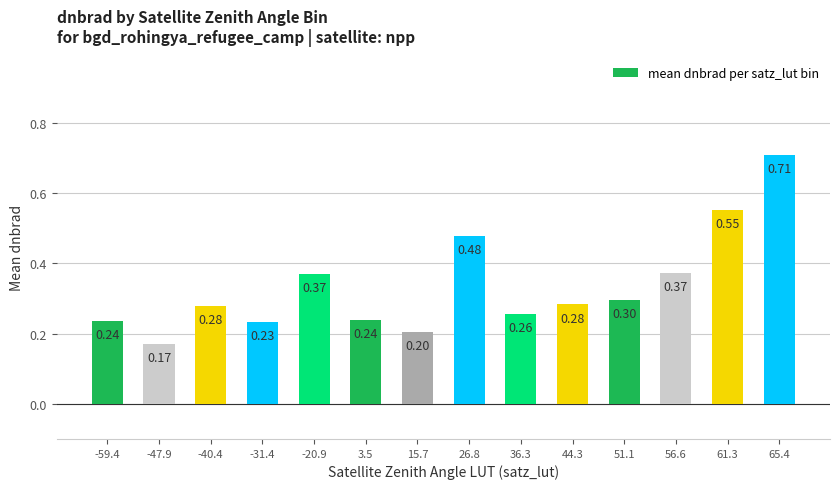

Which has a higher value, 36.3 or -20.9?

-20.9